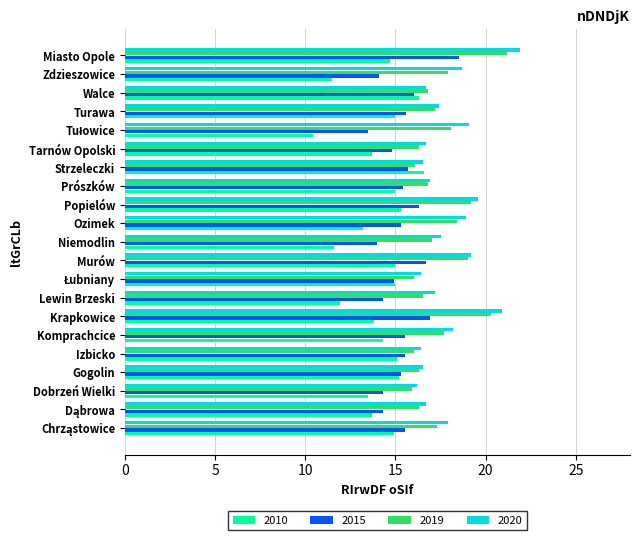

What are all the series names shown in the legend?

2010, 2015, 2019, 2020